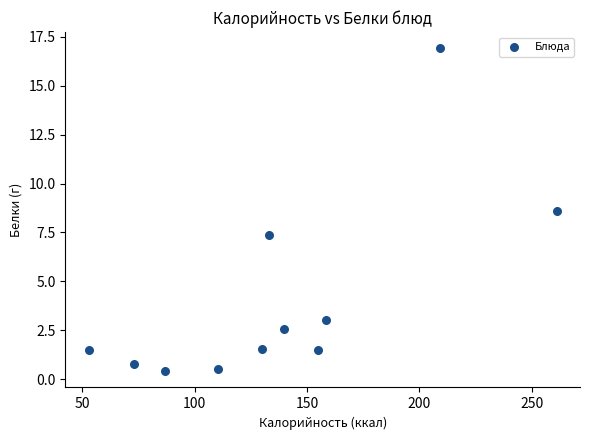

What is the range of X values (max minus min)?

208.1